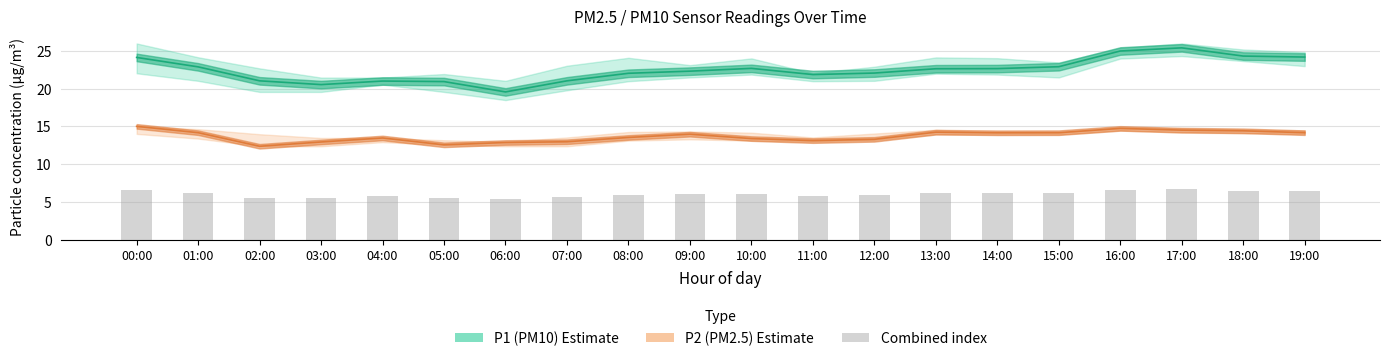

At which label does P1 (PM10) first exceed 22?

00:00